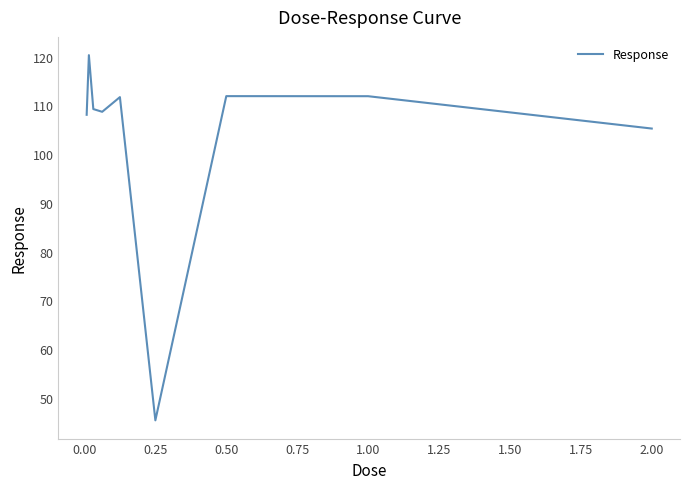

What is the minimum value shown in the chart?

45.4